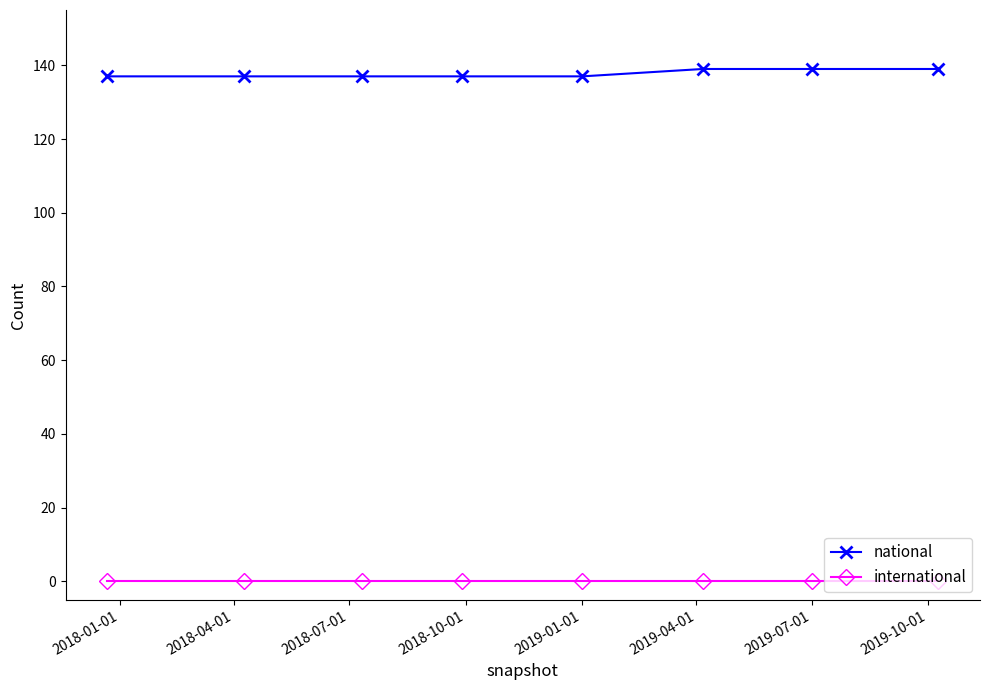

Reading left to right, extract all data points from this chart.

national: 137	137	137	137	137	139	139	139
international: 0	0	0	0	0	0	0	0